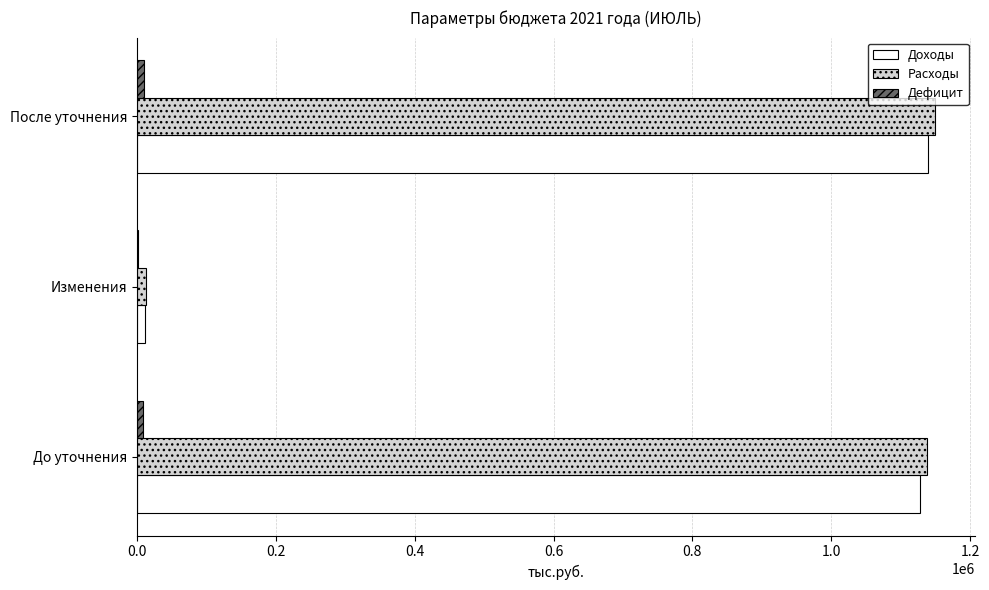

What is the highest value of the Расходы series?

1149574.3